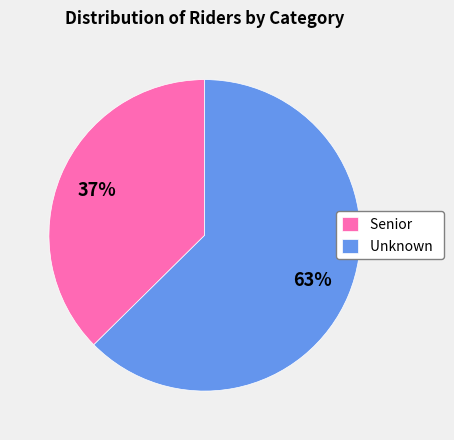

Which has a higher value, Senior or Unknown?

Unknown